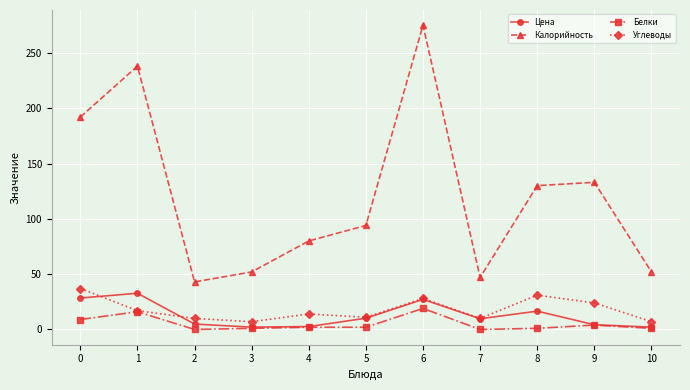

How many values in the Калорийность series are below 94?

5